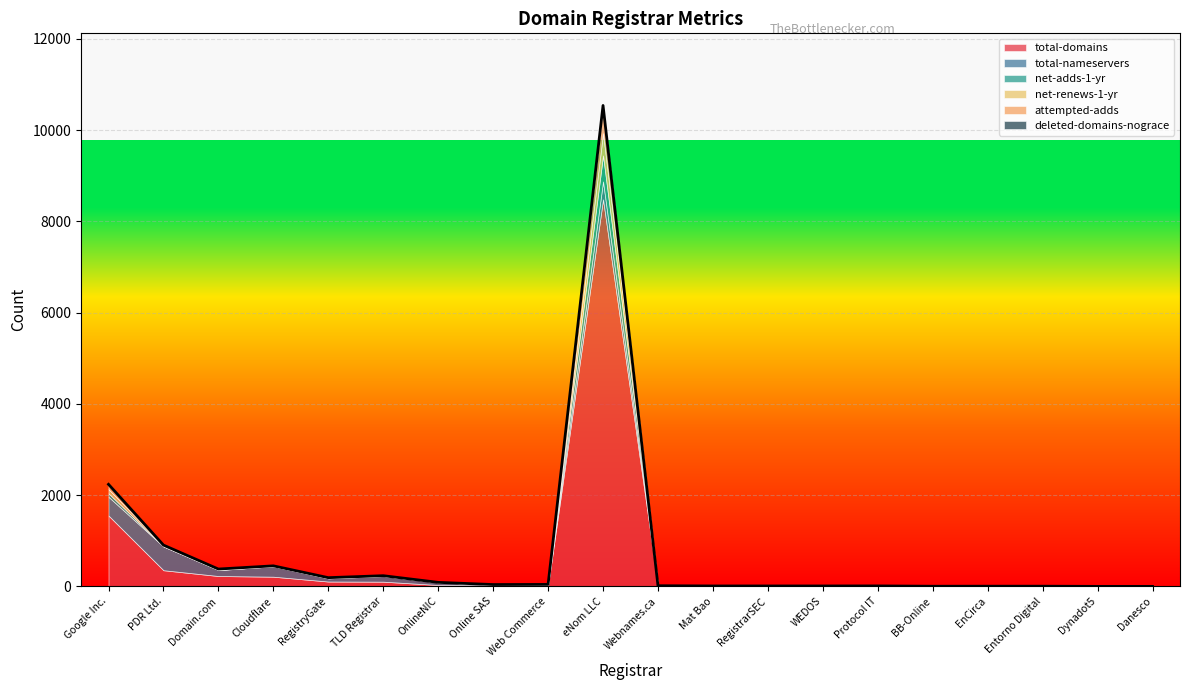

In total-nameservers, how many points are lower than both neighbors (excluding endpoints)?

4